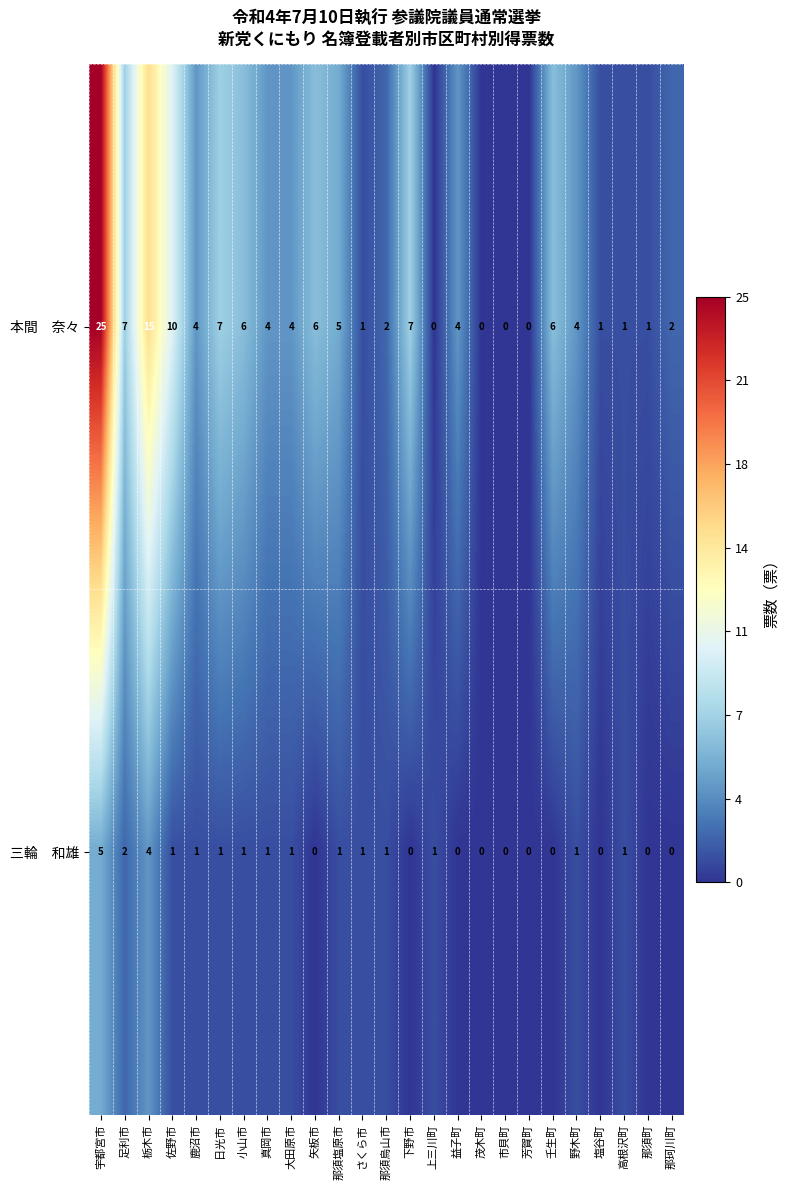

How many distinct data groups are displayed?

2